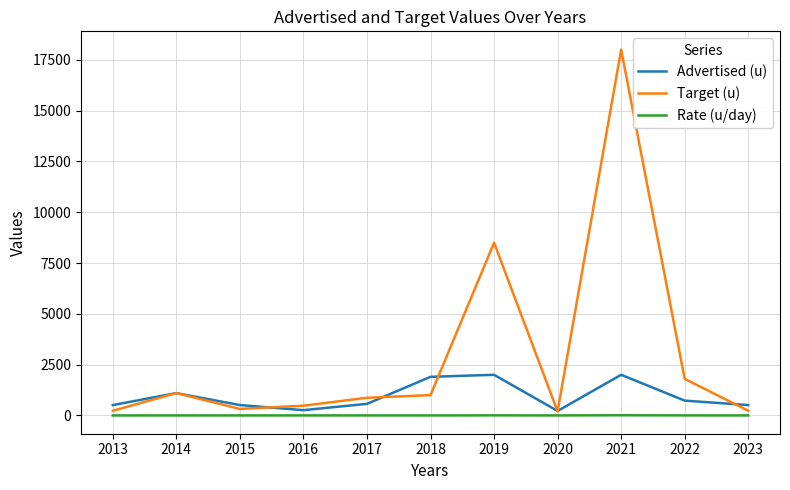

At which label is Target (u) closest to 9100?

2019